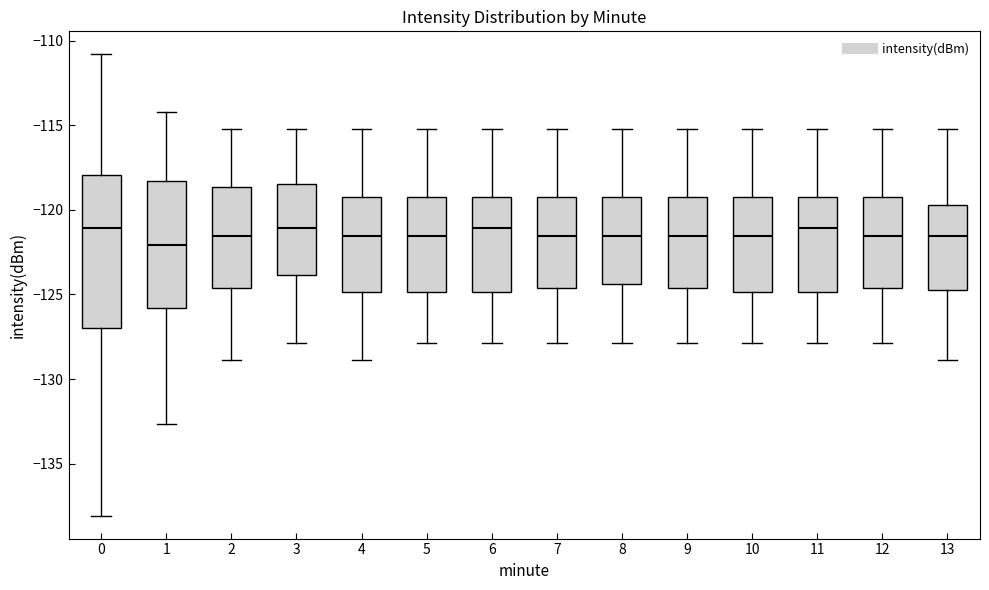

Comparing the boxes themselves (not the whiskers), which one is the tallest?

0